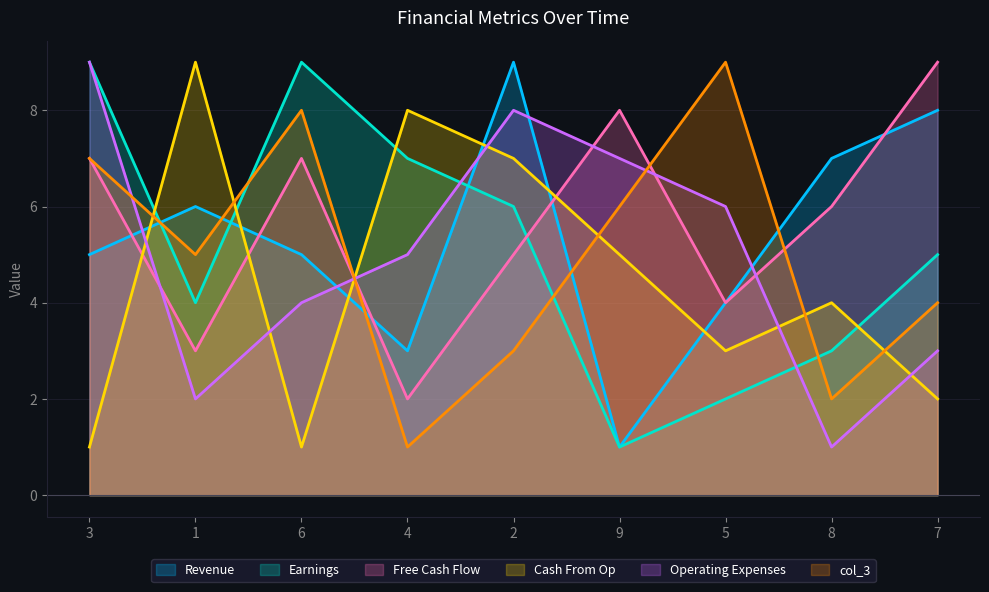

Rank the series at 4 from highest to lowest value.

Cash From Op, Earnings, Operating Expenses, Revenue, Free Cash Flow, col_3